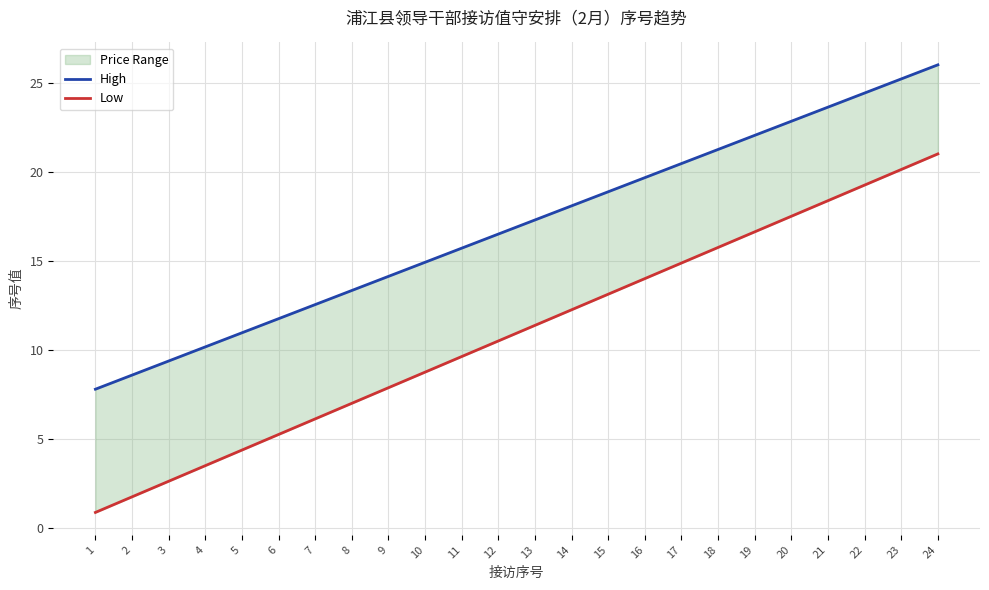

What are all the series names shown in the legend?

High, Low